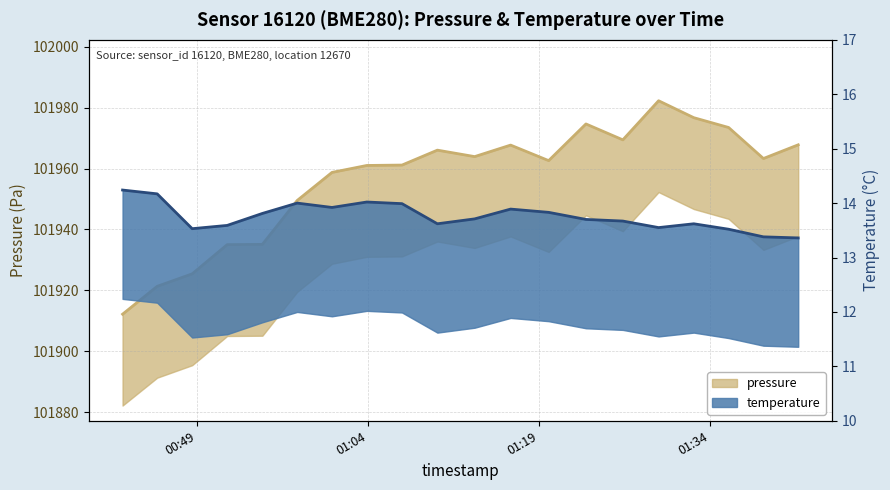

At which category does the chart reach its peak across all series?

2023-05-29T01:29:29